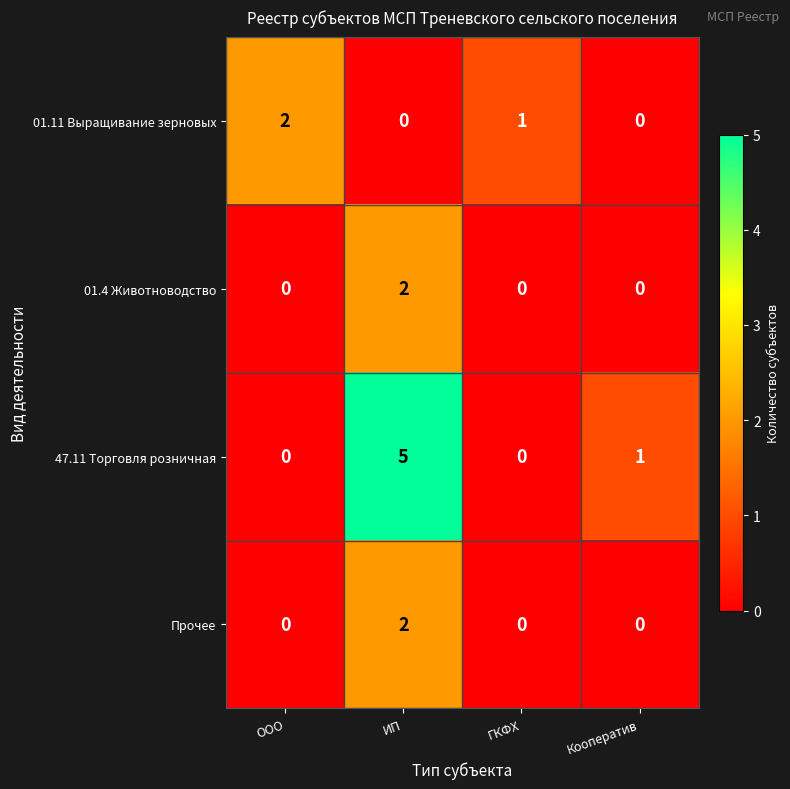

The value of 01.11 Выращивание зерновых at ИП is 0. True or false?

True